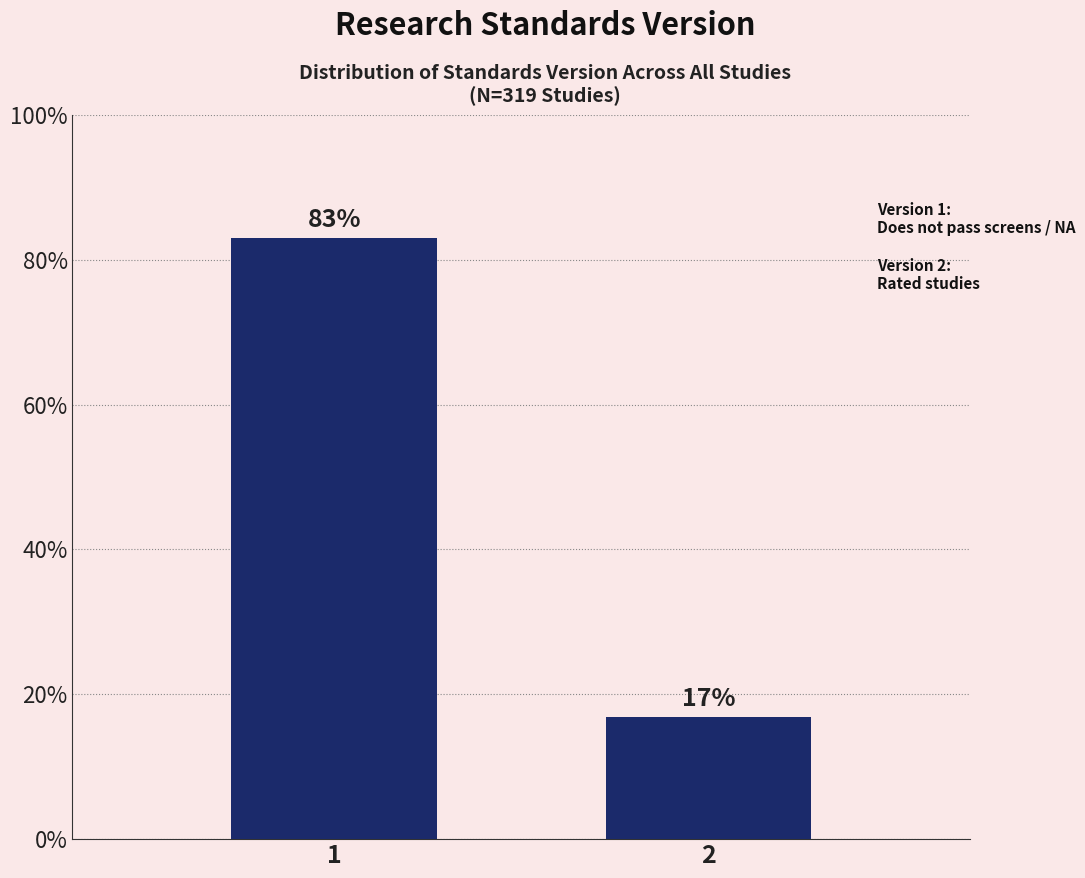

What is the greatest value displayed?

83.1